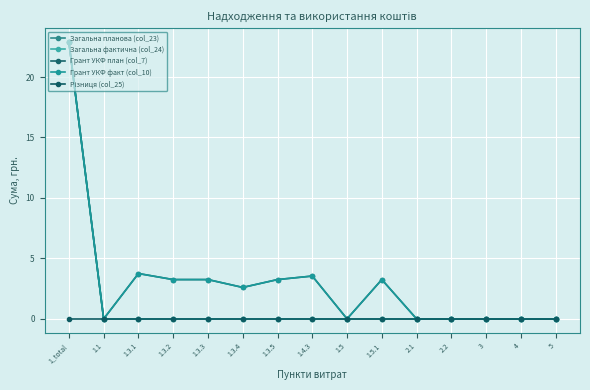

Does the chart have visible grid lines?

Yes